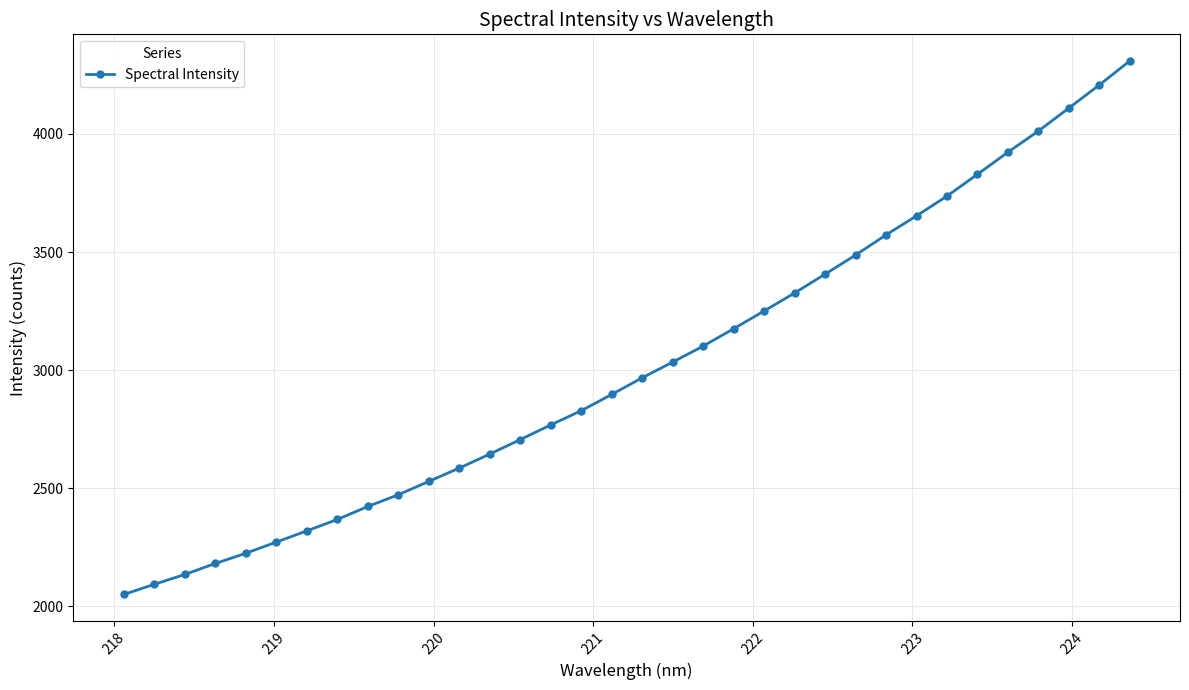

How many lines are shown in the chart?

1